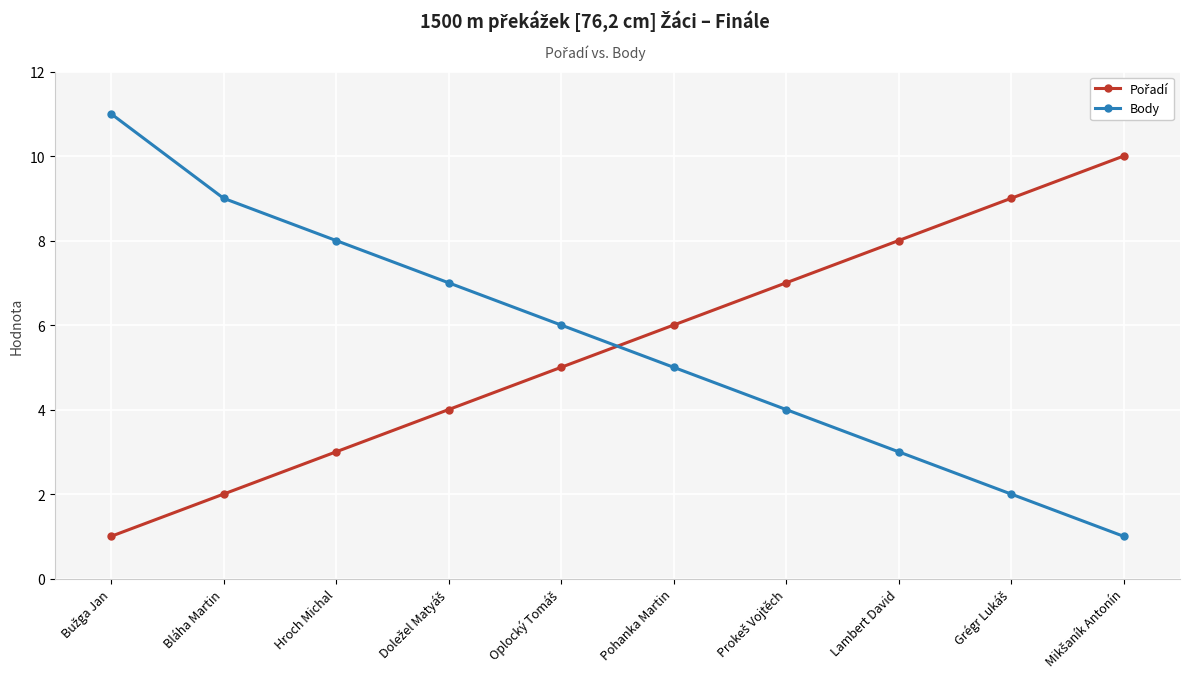

What is the spread (max minus min) of values at Hroch Michal?

5